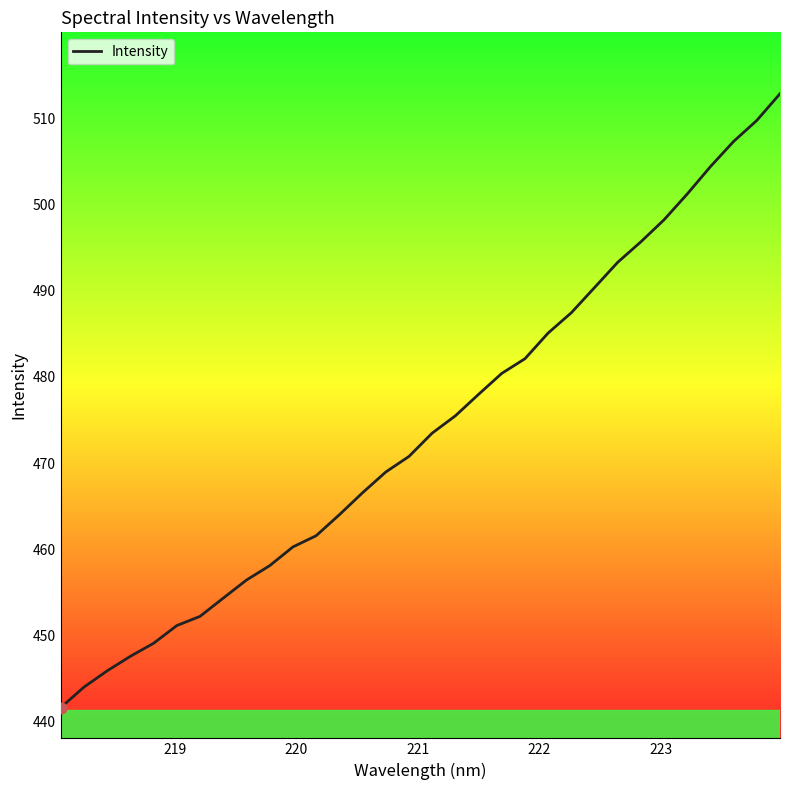

What is the greatest value displayed?

512.8